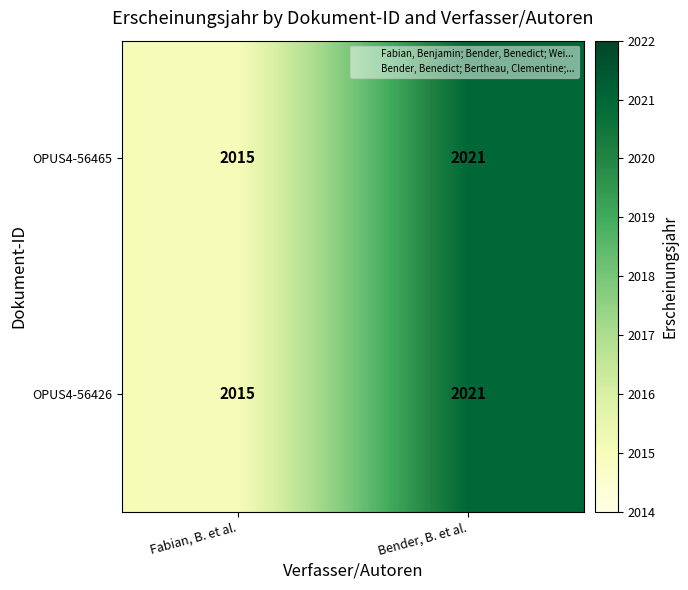

What is the average value of the OPUS4-56465 series?

2018